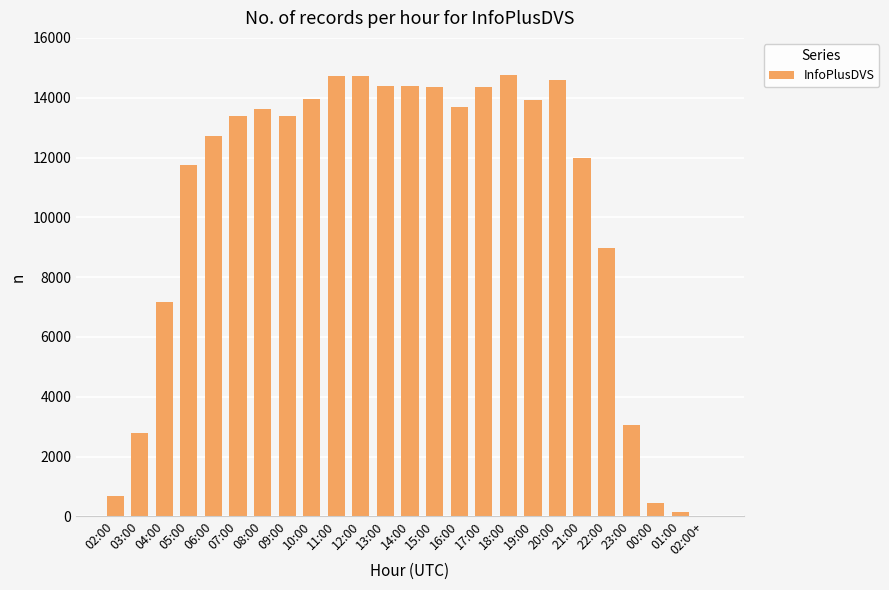

Does the chart contain stacked bars?

No